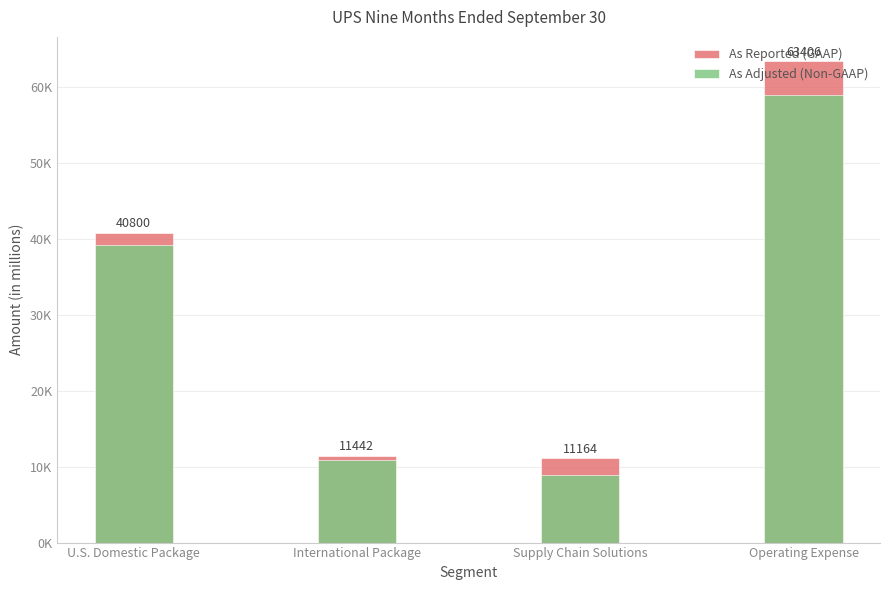

What is the value of the As Adjusted (Non-GAAP) bar at the 1st from the left?

39209